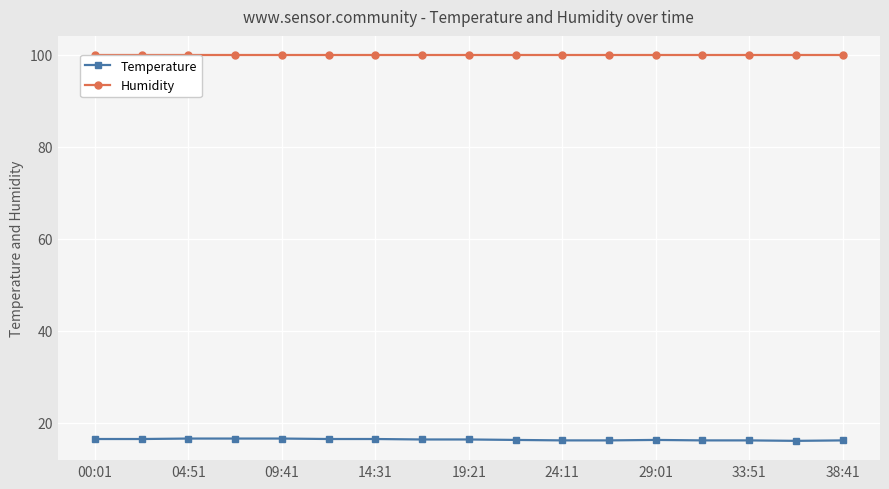

How many lines are shown in the chart?

2